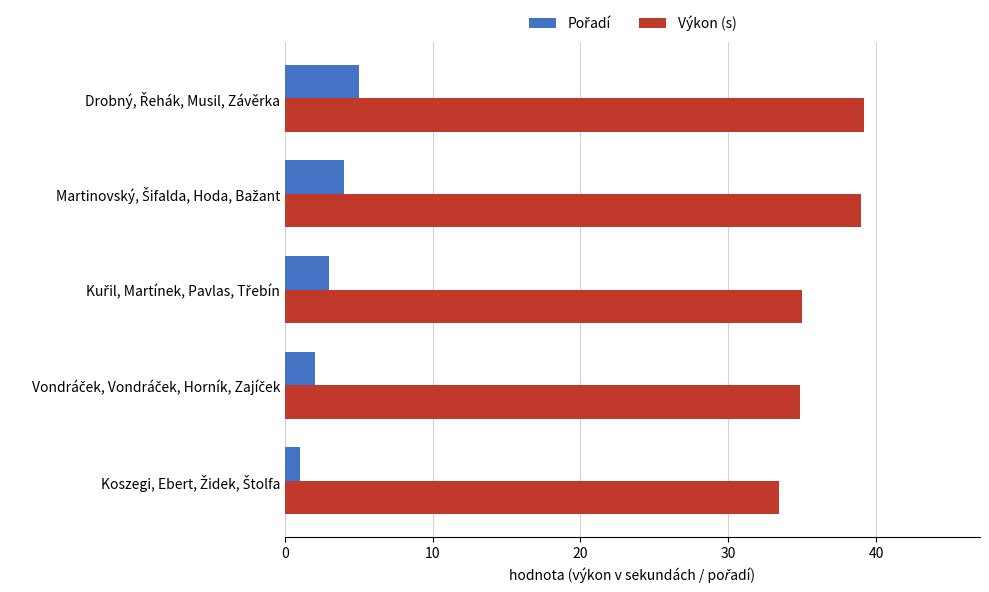

What is the greatest value displayed?

39.2